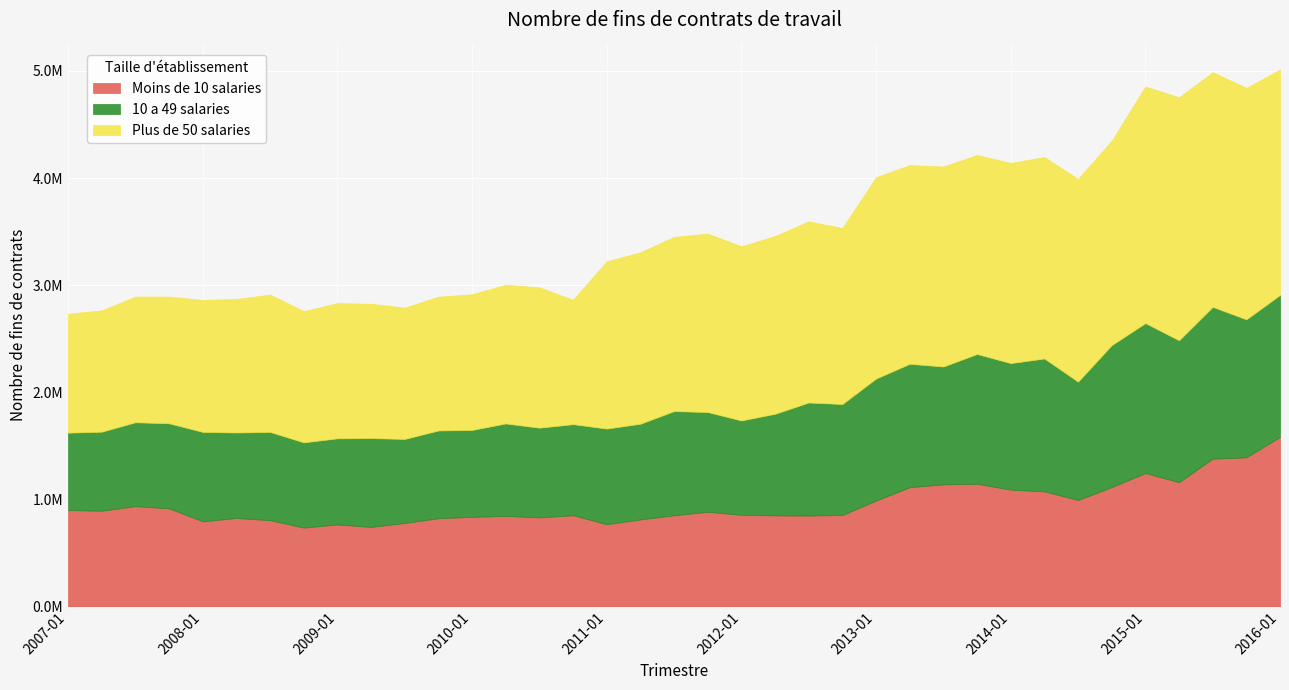

How many lines are shown in the chart?

3